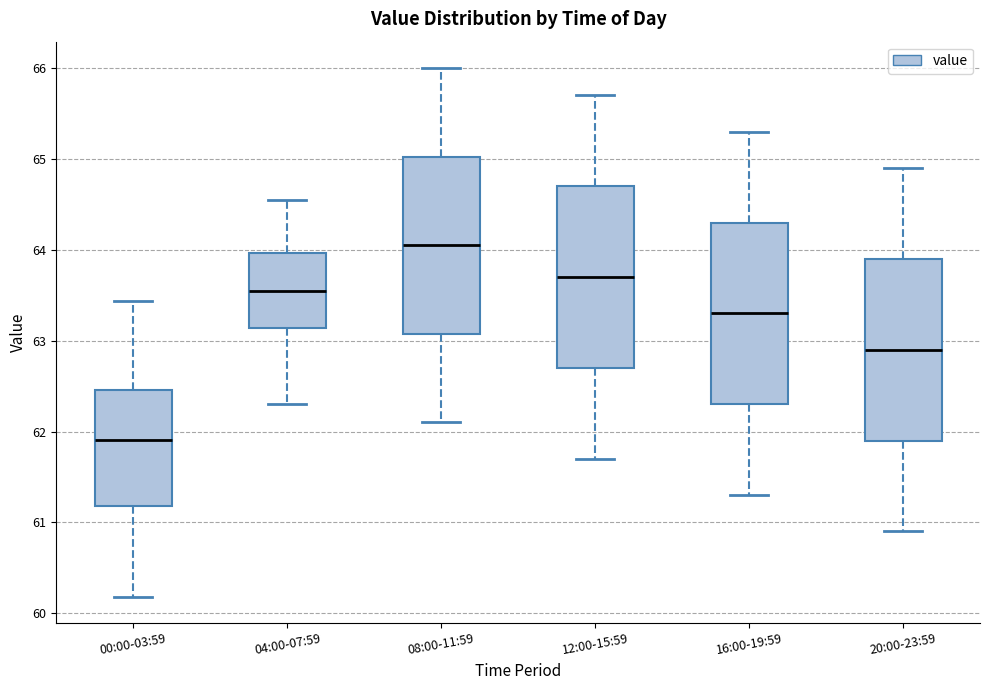

Where does the lower whisker of the box for 16:00-19:59 end on the y-axis? The values are not printed on the chart, so give them approximately, as read against the axis.

61.3